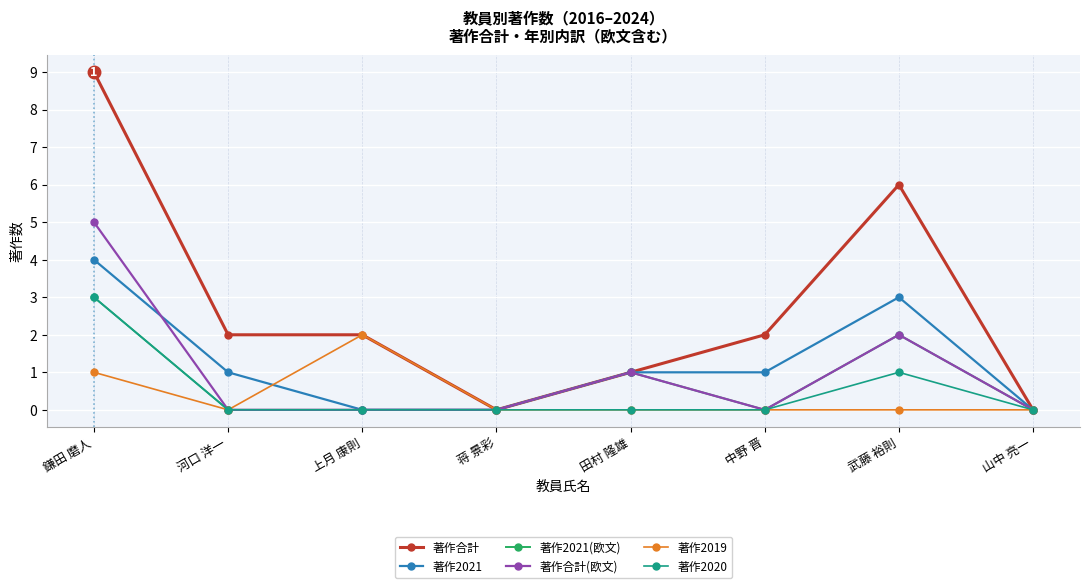

How many series are shown in this chart?

6